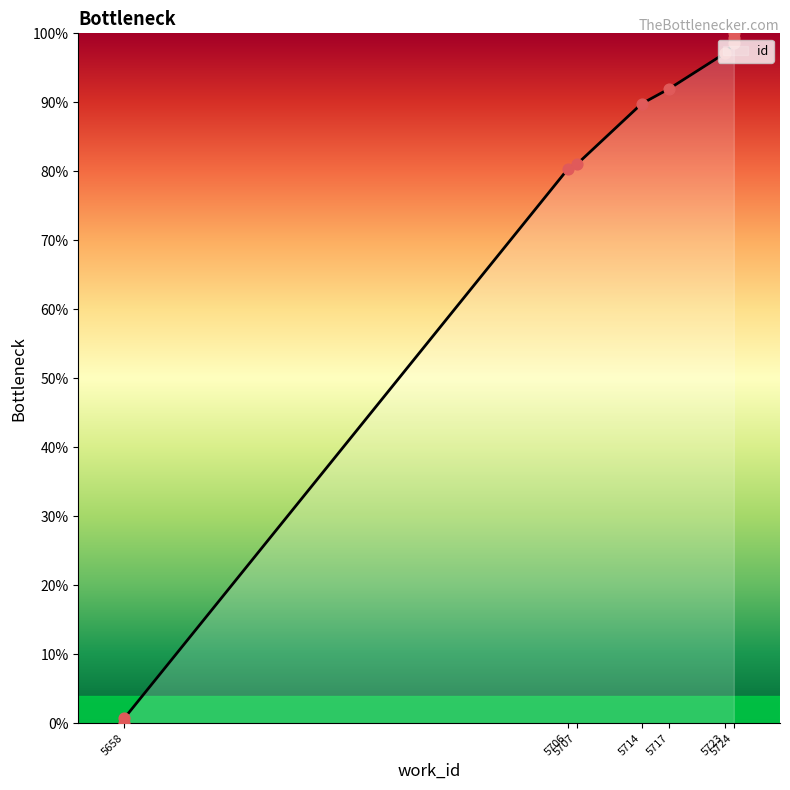

What is the ratio of the value at 5724 to the value at 5724?

1.0